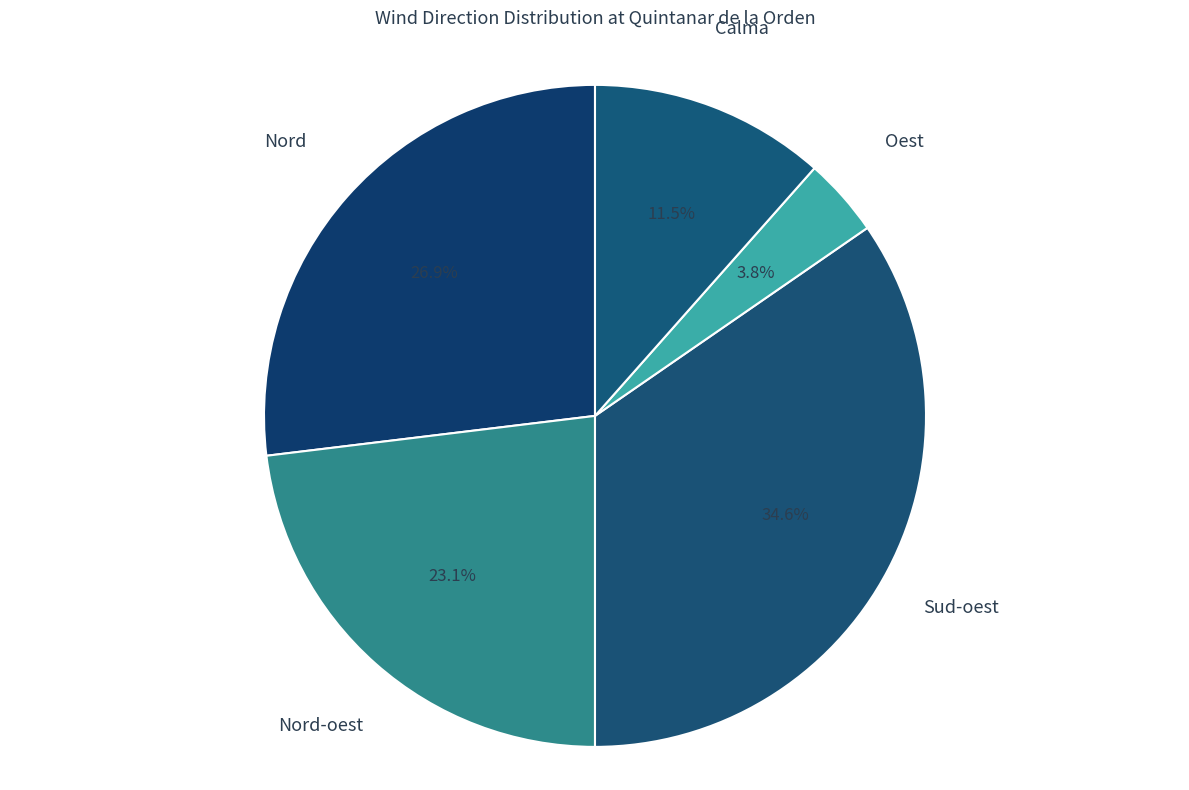

True or false: Sud-oest accounts for 40% of the total.

False